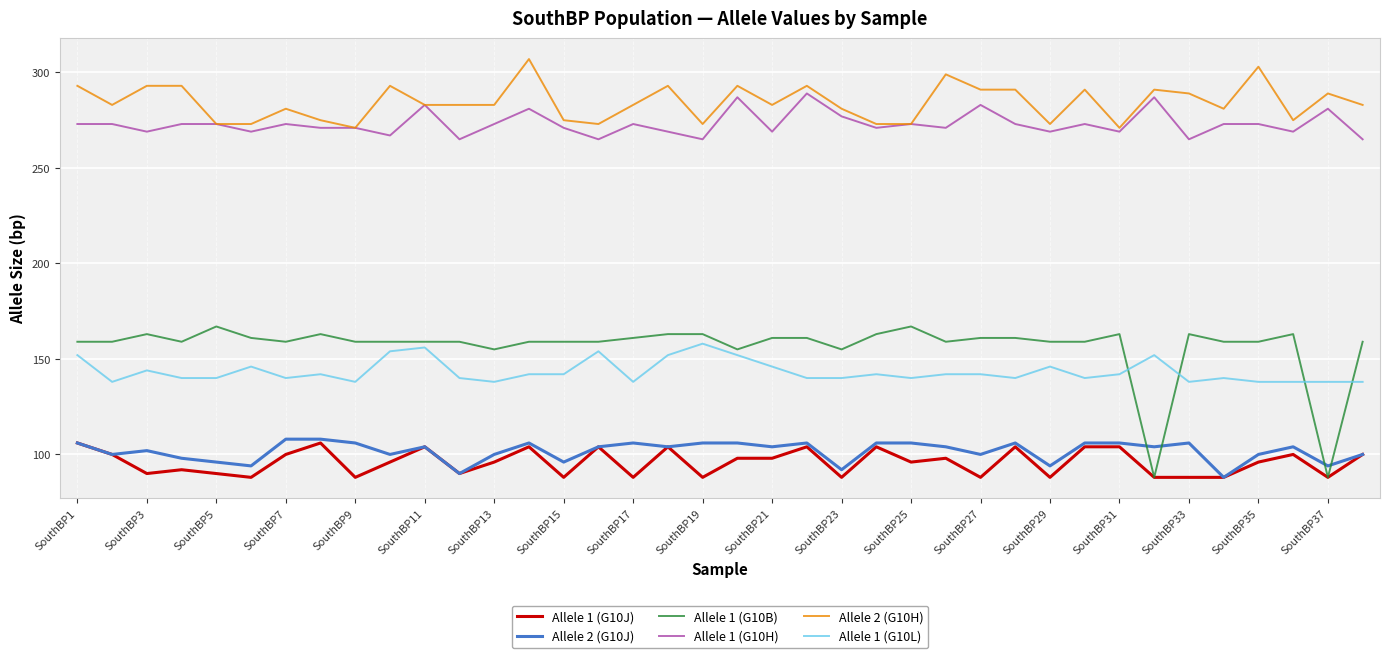

True or false: Allele 1 (G10L) and Allele 2 (G10J) cross at least once.

False